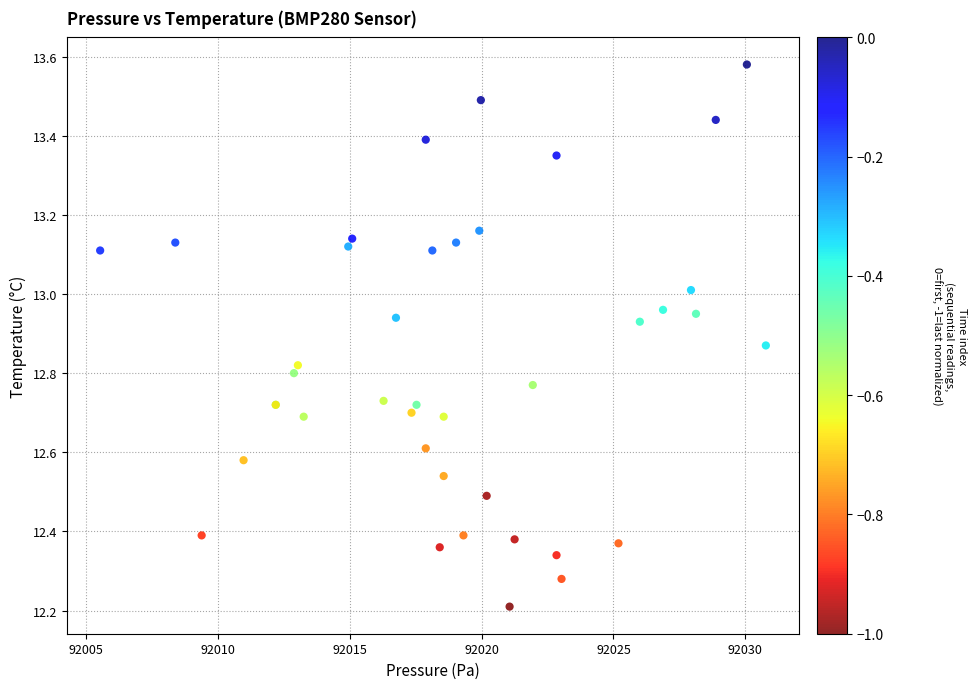

What Y value in the scatter plot is closest to 12?

12.2